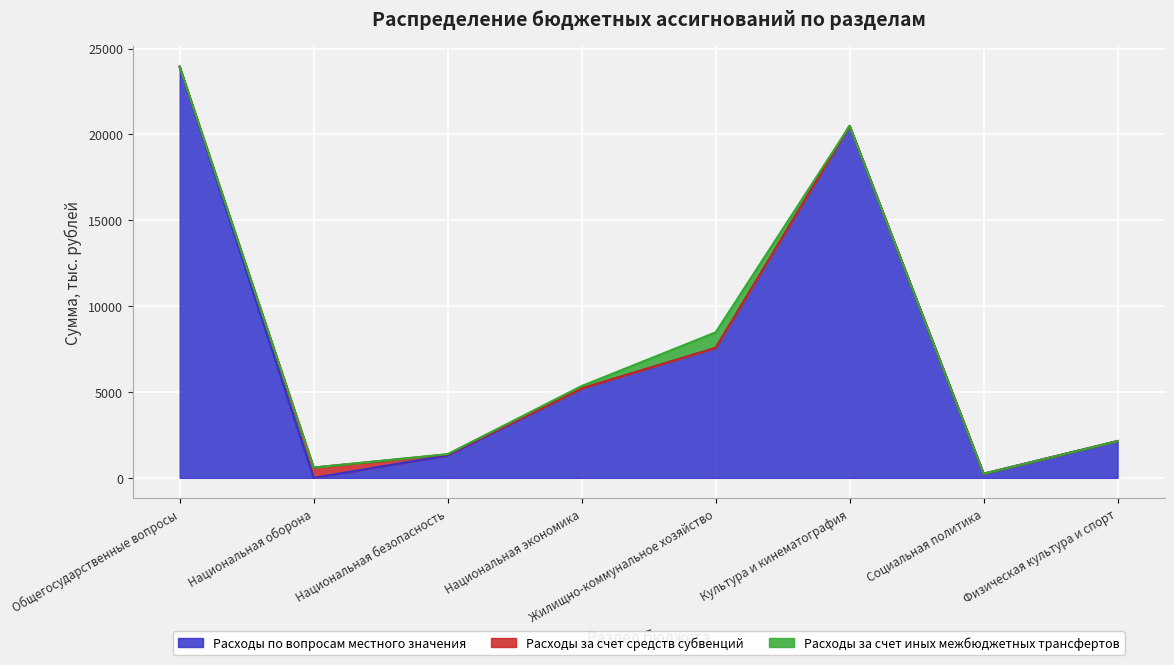

Is the value of Расходы за счет средств субвенций at Национальная экономика greater than the value of Расходы по вопросам местного значения at Национальная безопасность?

No